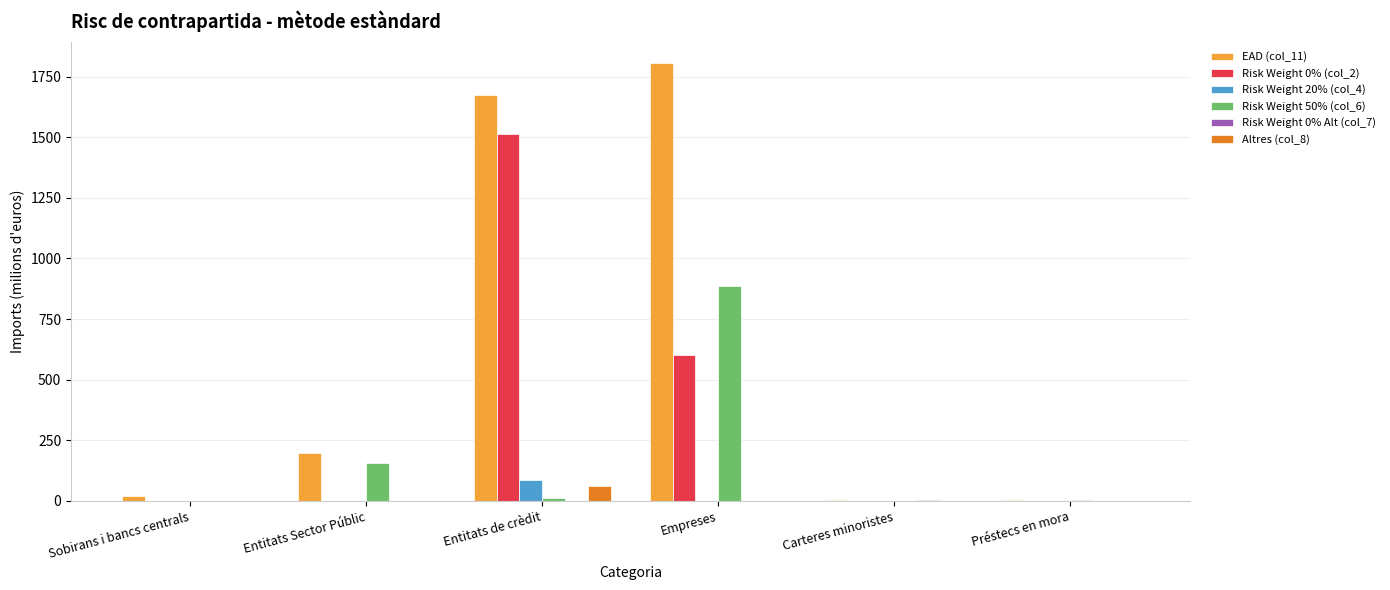

Is it true that Risk Weight 0% (col_2) equals 0.0 at Sobirans i bancs centrals?

True